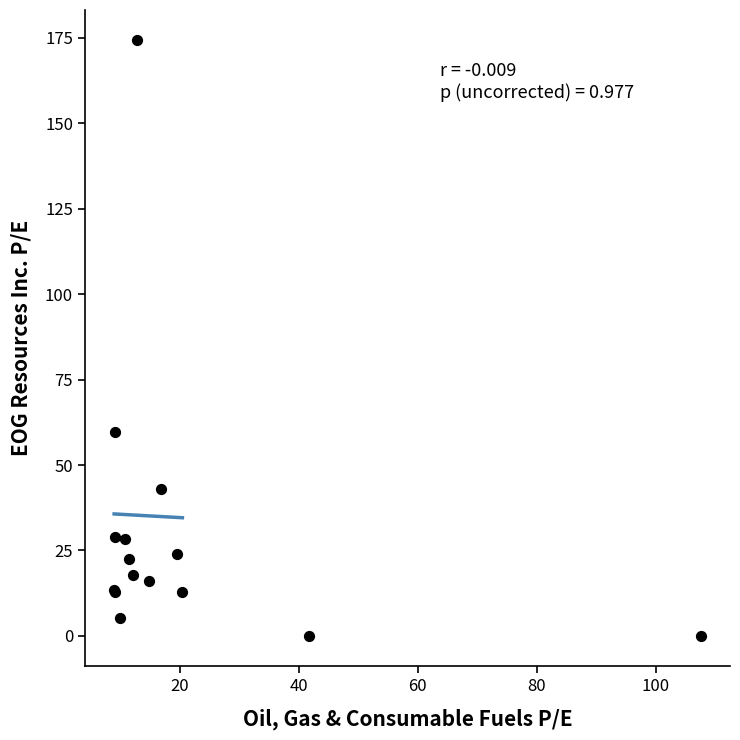

What Y value in the scatter plot is closest to 87?

59.7